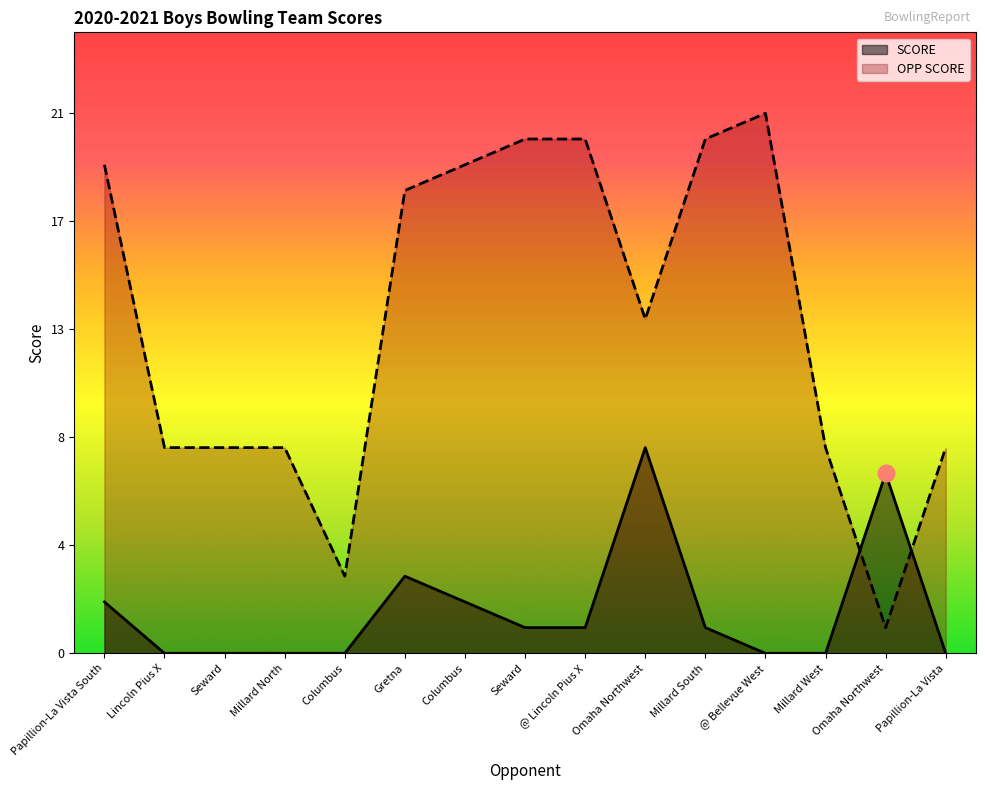

Reading left to right, extract all data points from this chart.

SCORE: 2	0	0	0	0	3	2	1	1	8	1	0	0	7	0
OPP SCORE: 19	8	8	8	3	18	19	20	20	13	20	21	8	1	8